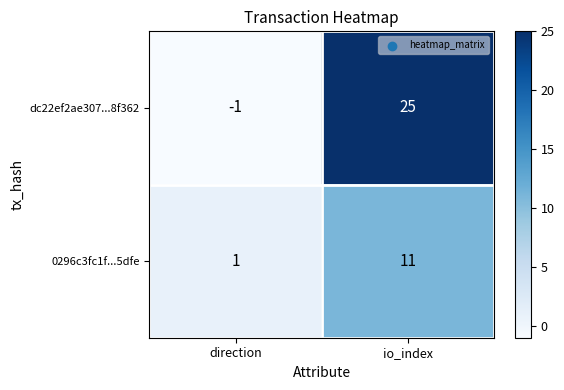

Reading right to left, transcribe all the data shown in this chart.

dc22ef2ae307...8f362: io_index=25	direction=-1
0296c3fc1f...5dfe: io_index=11	direction=1